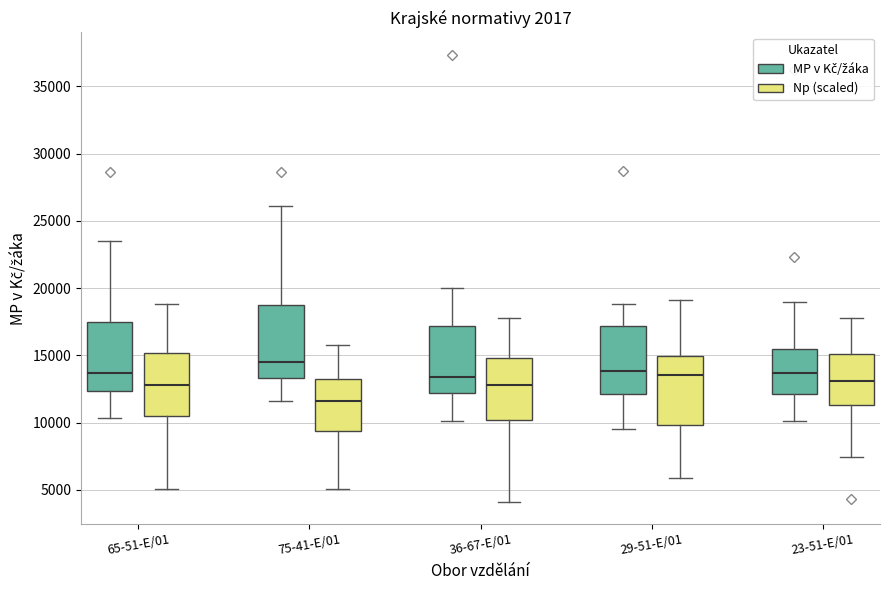

Which box has the highest median line?

75-41-E/01 (MP v Kč/žáka)